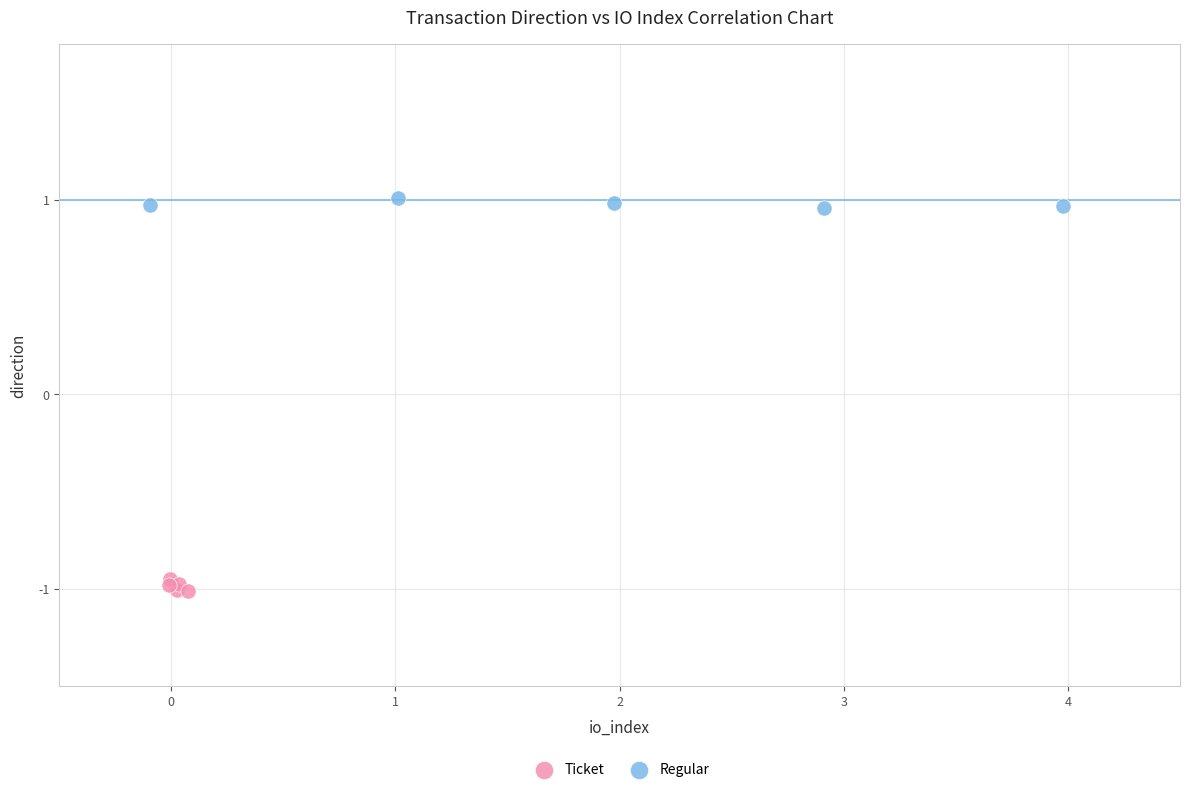

Which series reaches the minimum Y coordinate?

Ticket